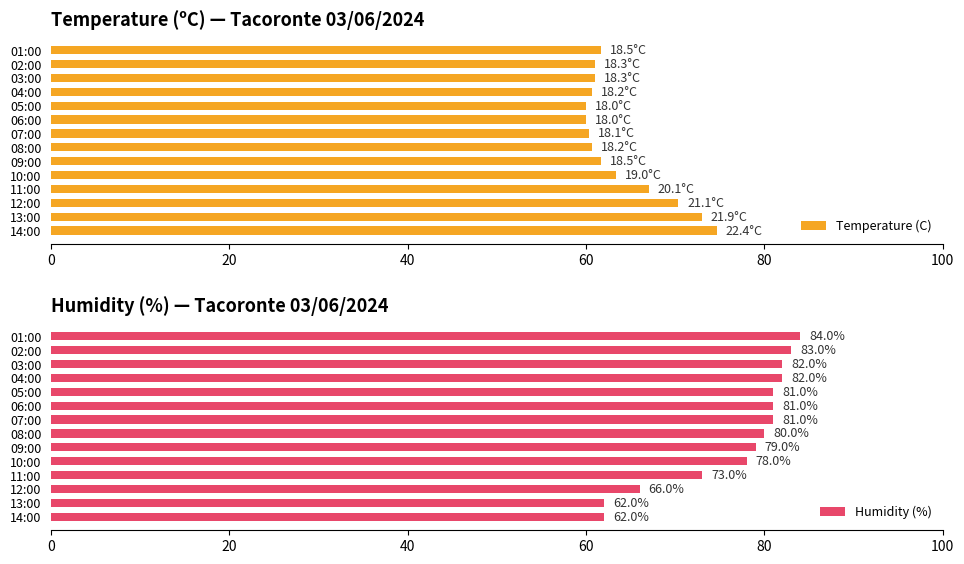

True or false: Temperature (C) has a value of 95.2 at 10:00.

False